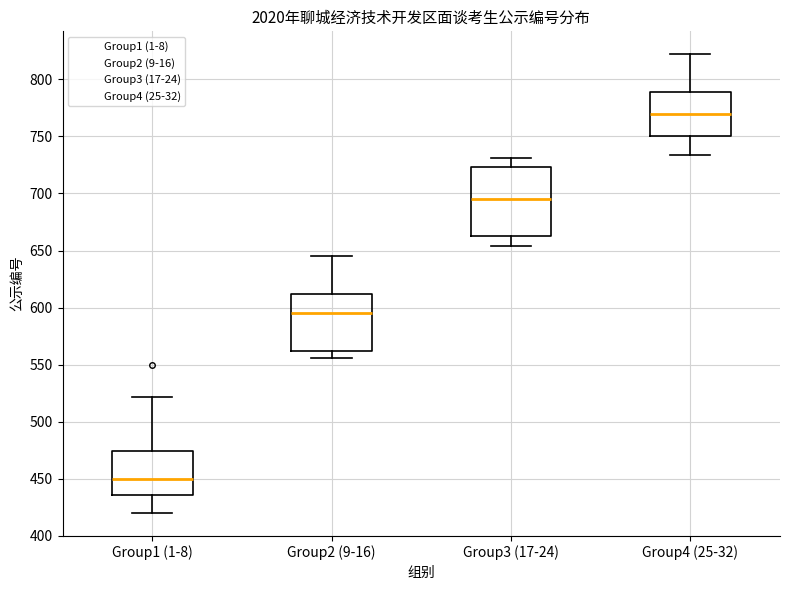

Comparing the boxes themselves (not the whiskers), which one is the tallest?

Group3 (17-24)